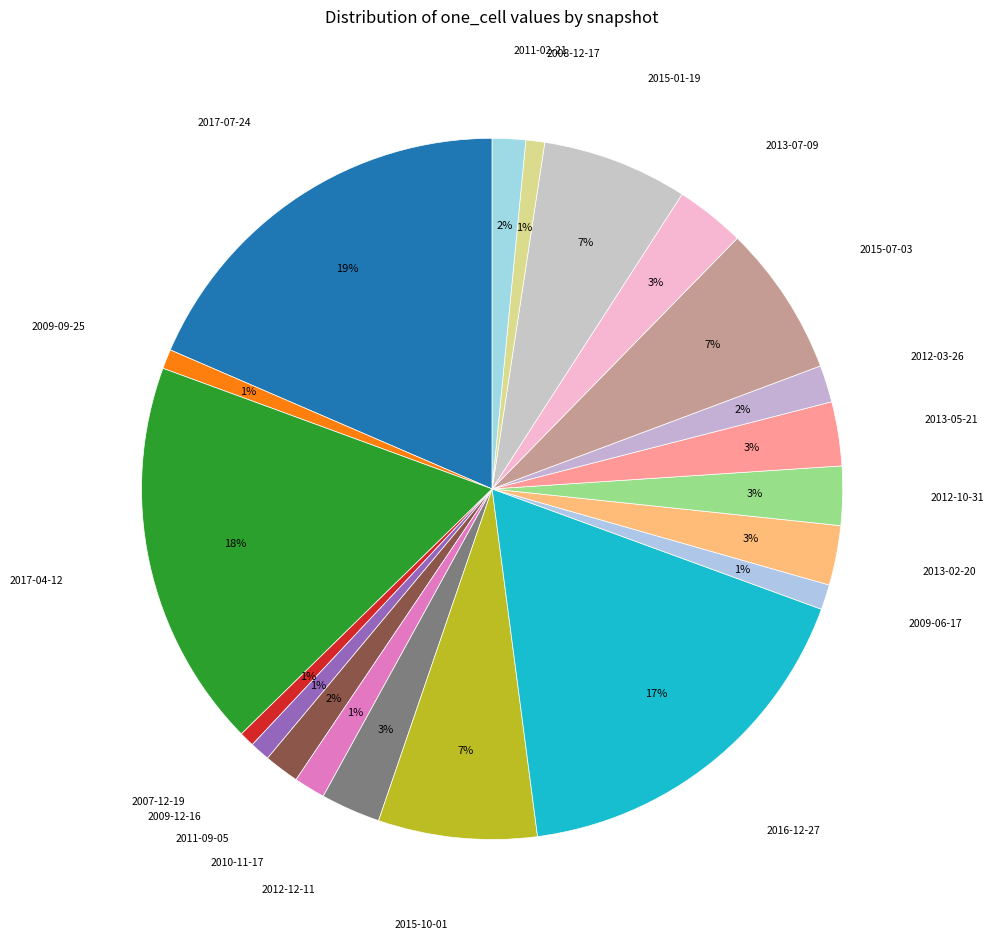

How many slices are in this pie chart?

20